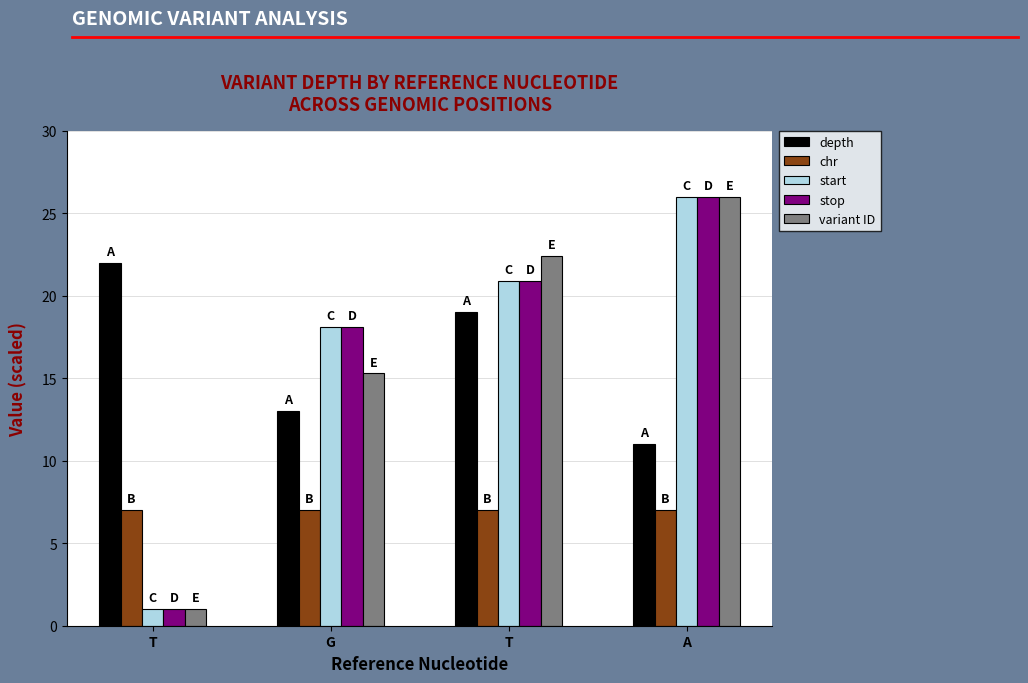

What is the sum of the variant ID values at A and G?

41.3